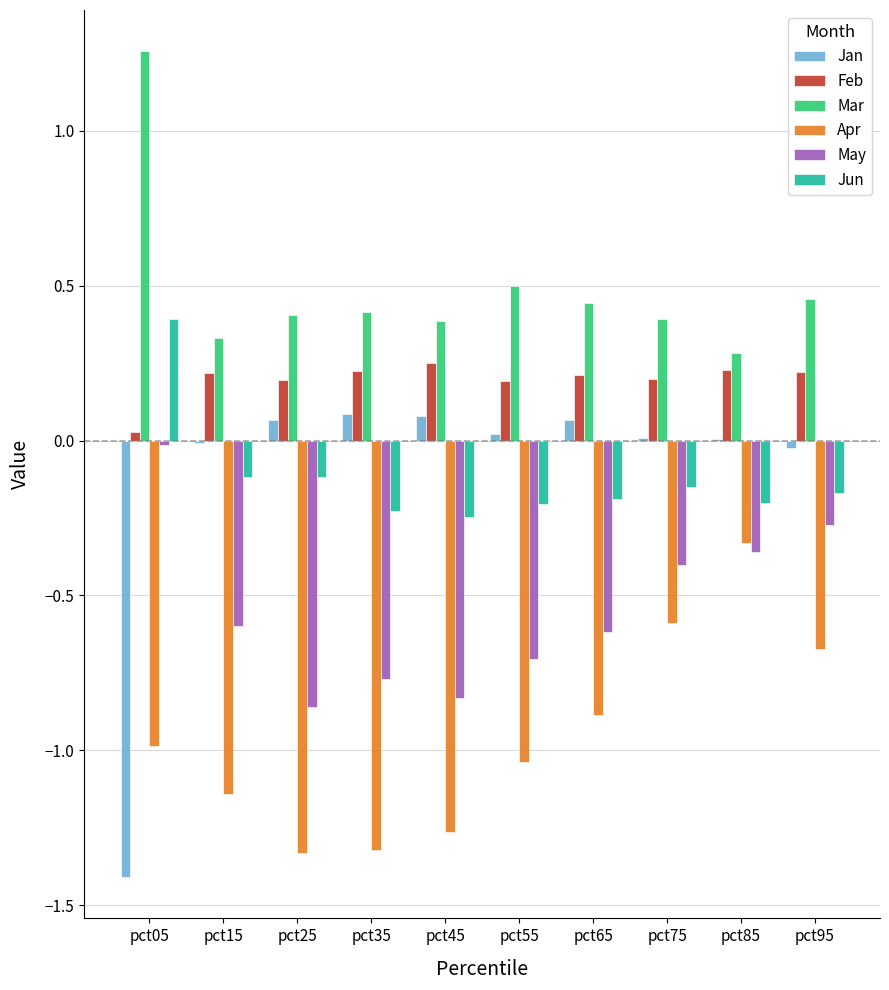

Which series has the largest total across all categories?

Mar